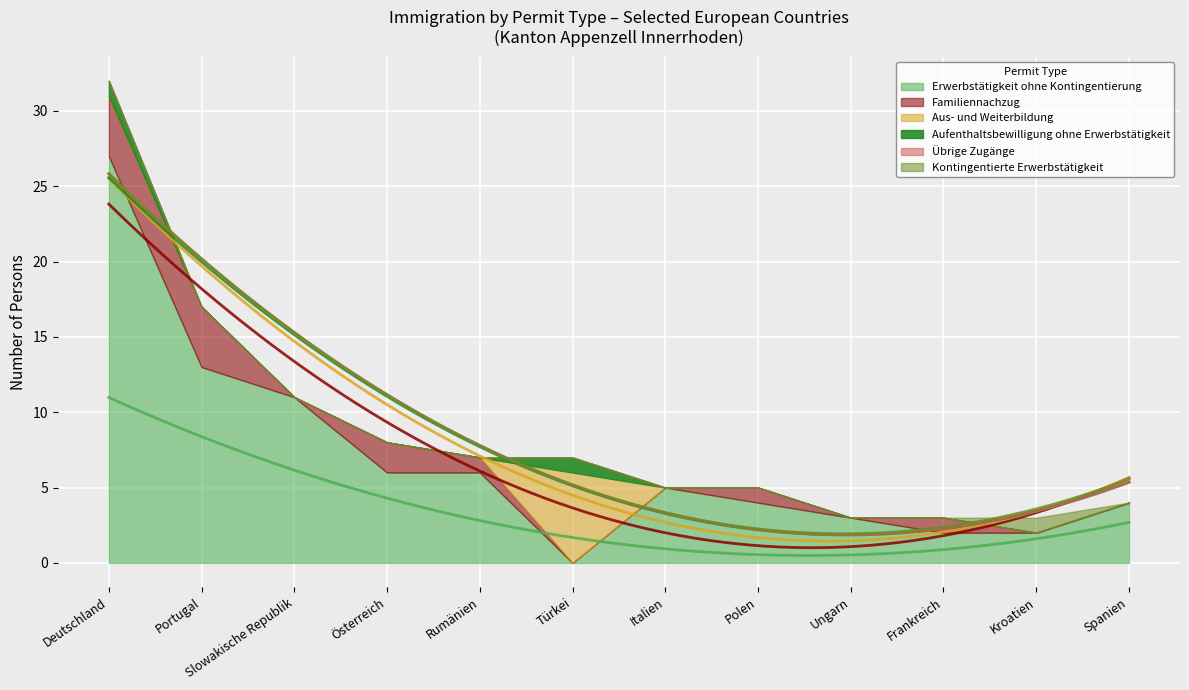

How many positive values does the Familiennachzug series have?

6